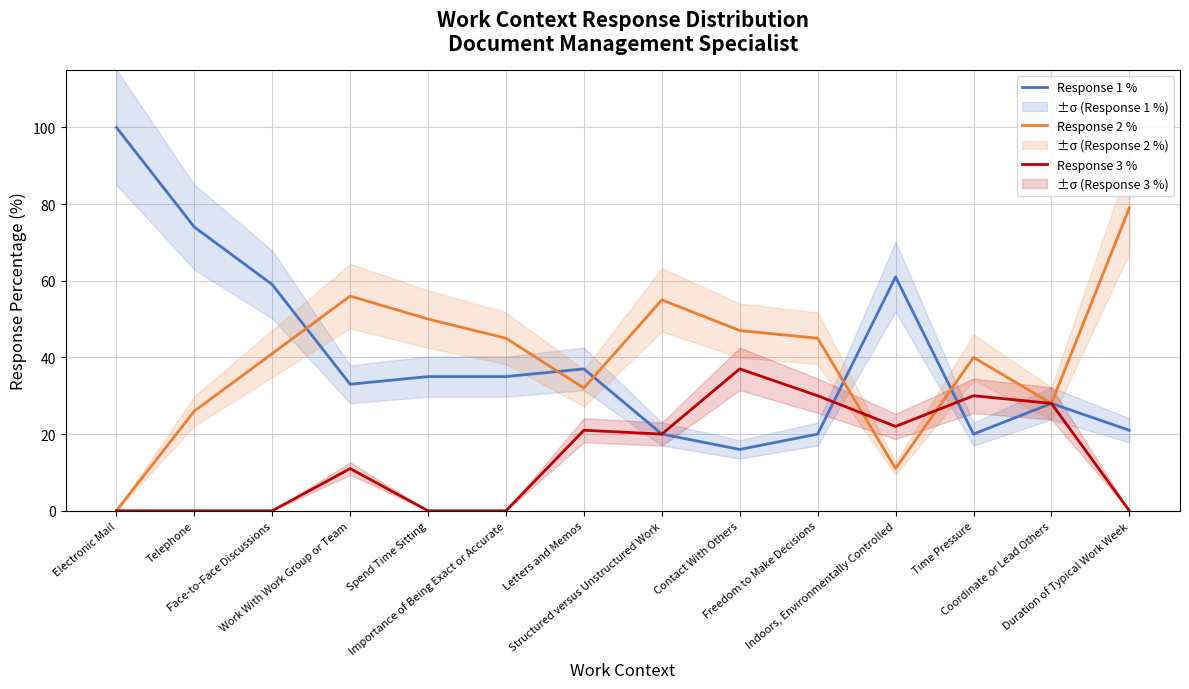

What is the spread (max minus min) of values at Freedom to Make Decisions?

25